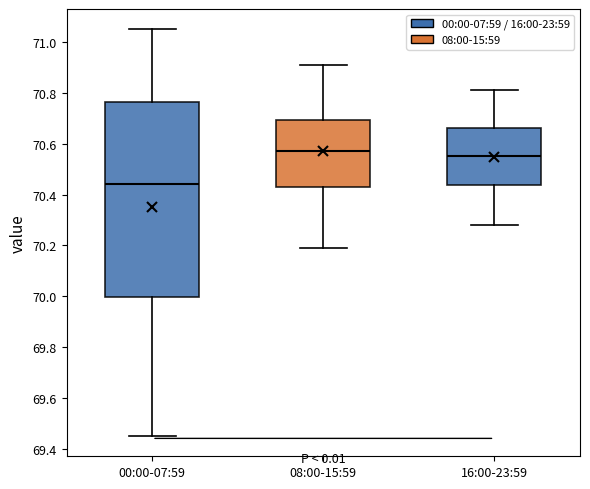

Reading left to right, transcribe this box plot: for each box, give where its median line is, the range the box spans, and where its two whiskers end, as read against the y-axis. The values are not printed on the chart, so give them approximately, as read against the axis.

00:00-07:59: median 70.44, box 70.00 to 70.76, whiskers 69.46 to 71.06
08:00-15:59: median 70.58, box 70.44 to 70.70, whiskers 70.20 to 70.92
16:00-23:59: median 70.56, box 70.44 to 70.66, whiskers 70.28 to 70.82